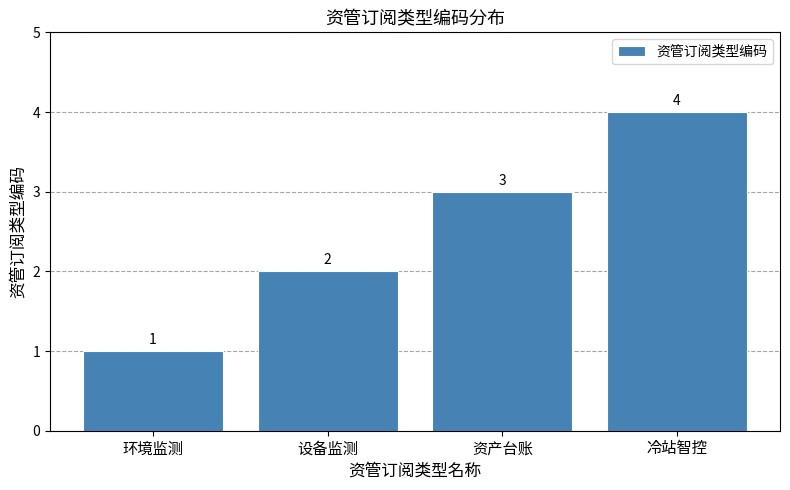

Reading right to left, extract all data points from this chart.

4	3	2	1